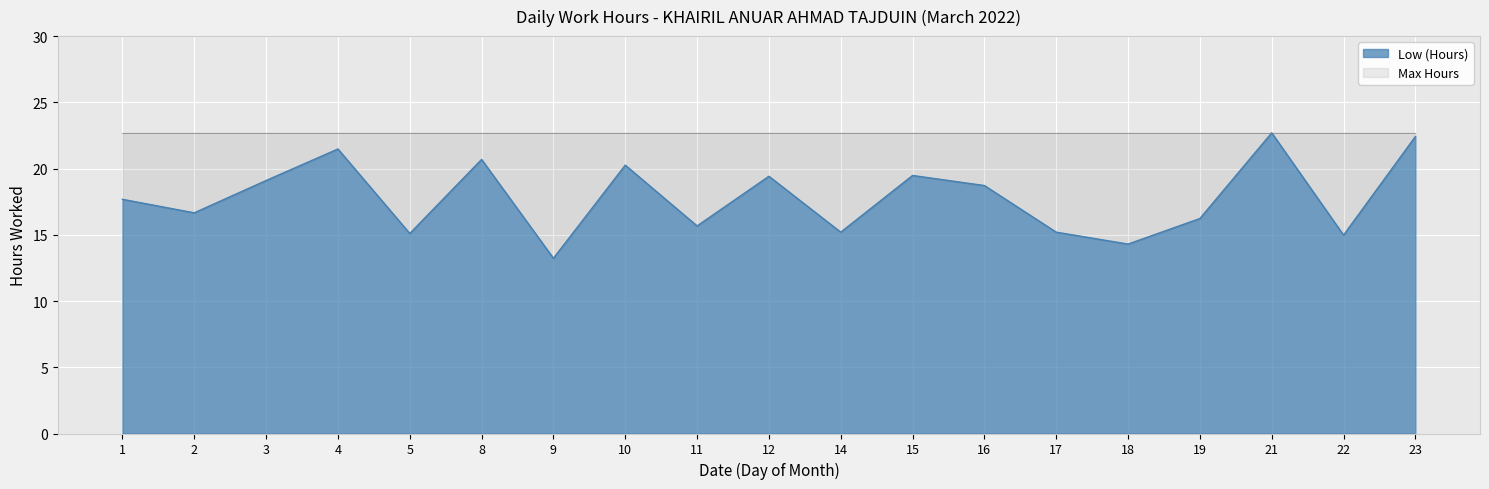

What is the value of the 16th point from the left?

16.2